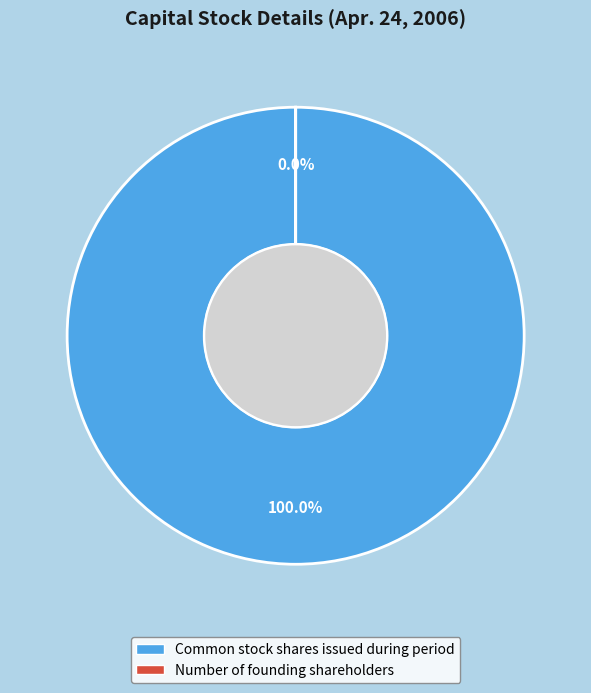

Rank the categories by value from lowest to highest.

Number of founding shareholders, Common stock shares issued during period